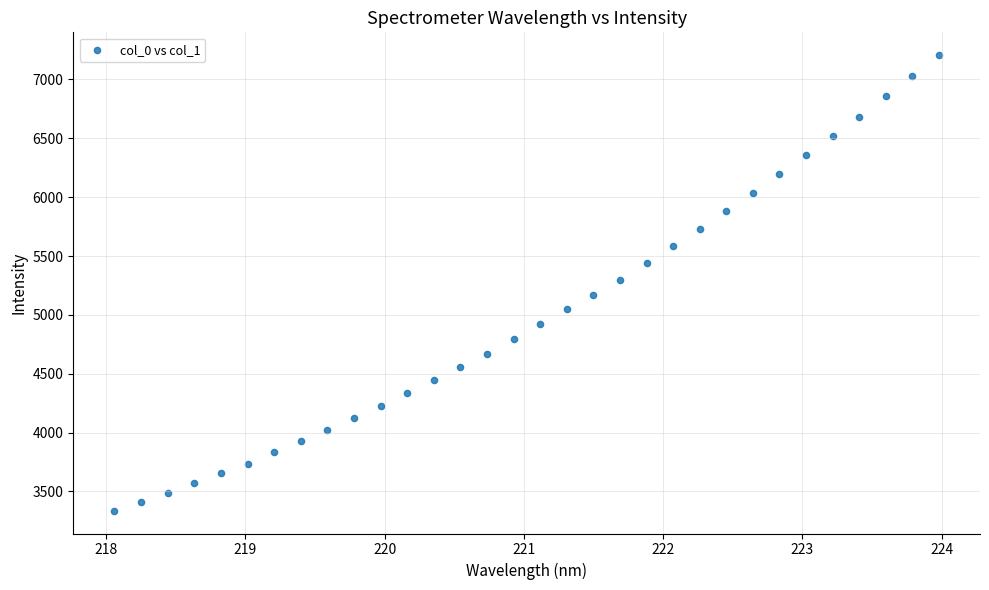

What is the range of X values (max minus min)?

5.9